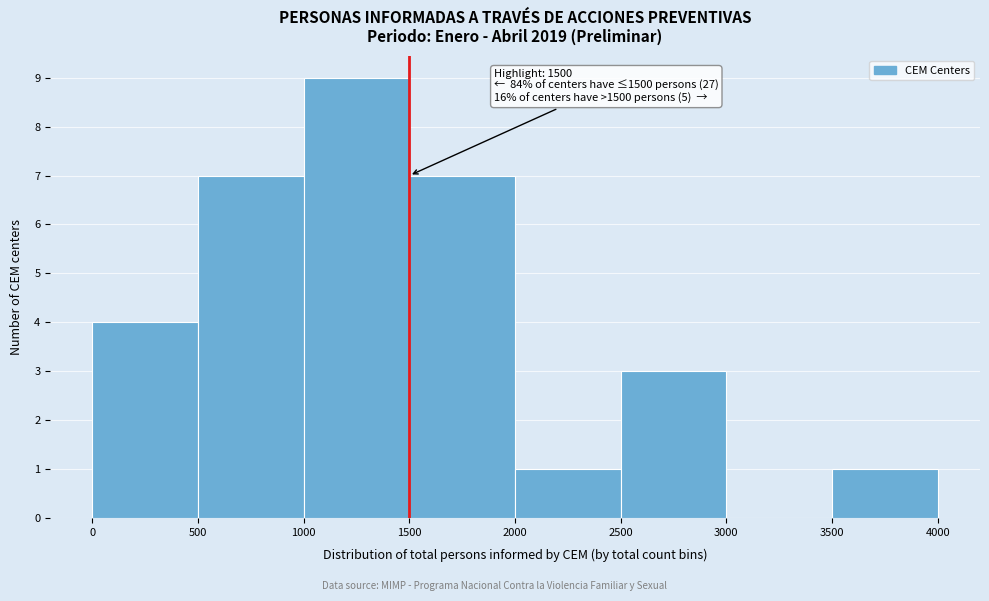

Over which range of the x-axis is the bar tallest?

1000 to 1500